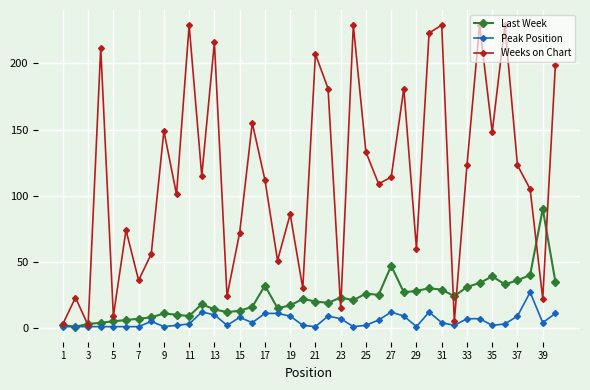

Which series has the largest total across all categories?

Weeks on Chart